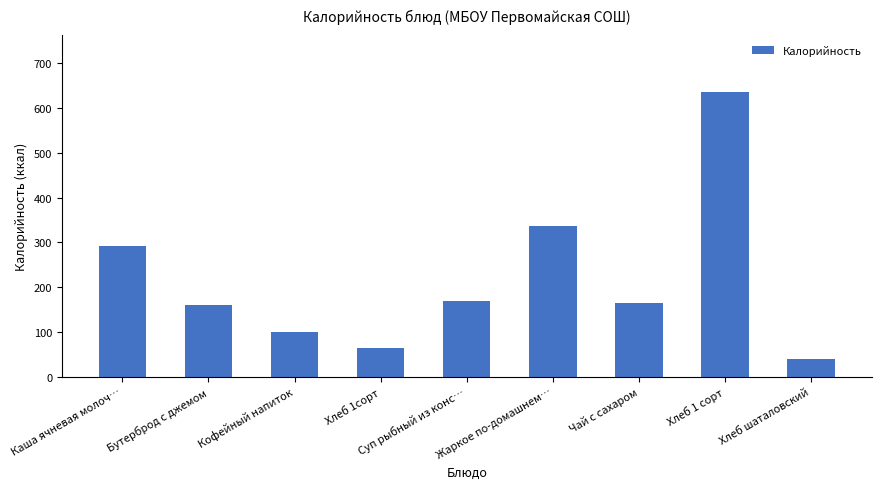

What is the average value?

218.0